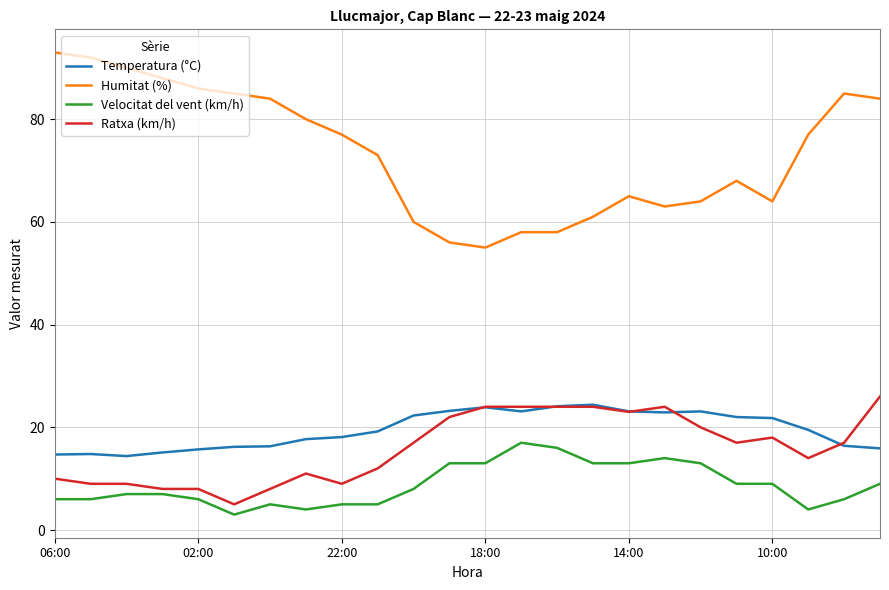

Rank the series by their maximum value, from lowest to highest.

Velocitat del vent (km/h), Temperatura (°C), Ratxa (km/h), Humitat (%)